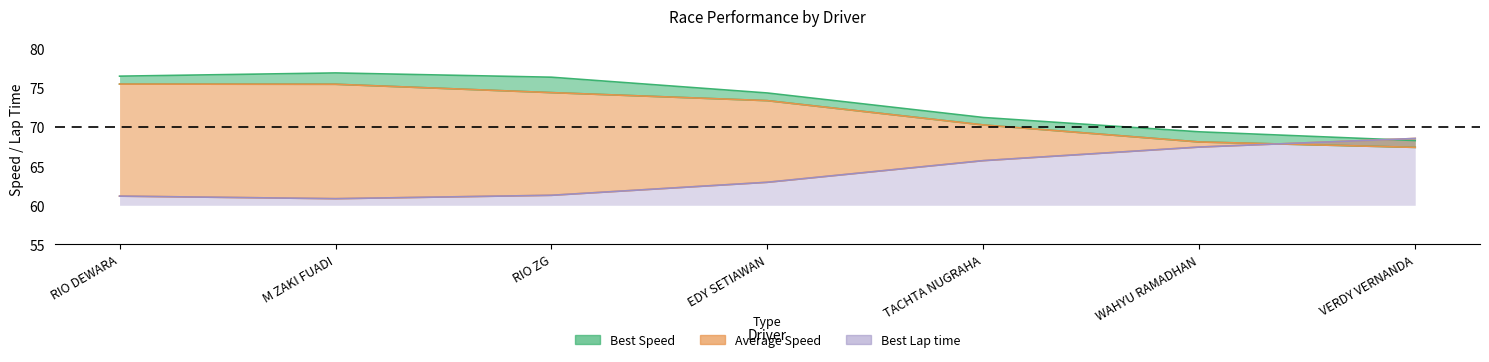

Where do Best Speed and Best Lap time first cross each other?

WAHYU RAMADHAN and VERDY VERNANDA